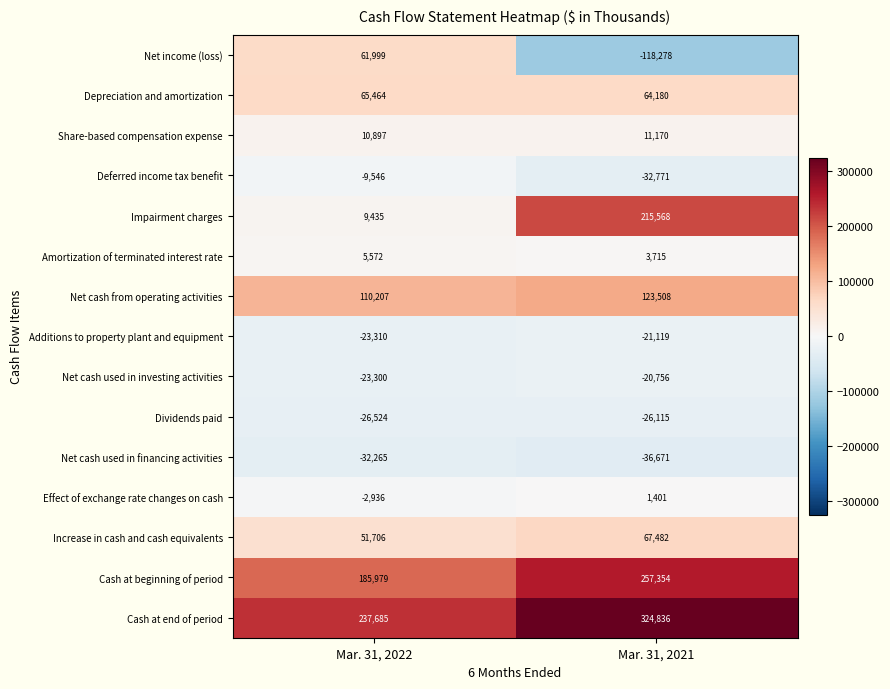

What is the sum of the Deferred income tax benefit values at Mar. 31, 2022 and Mar. 31, 2021?

-42317